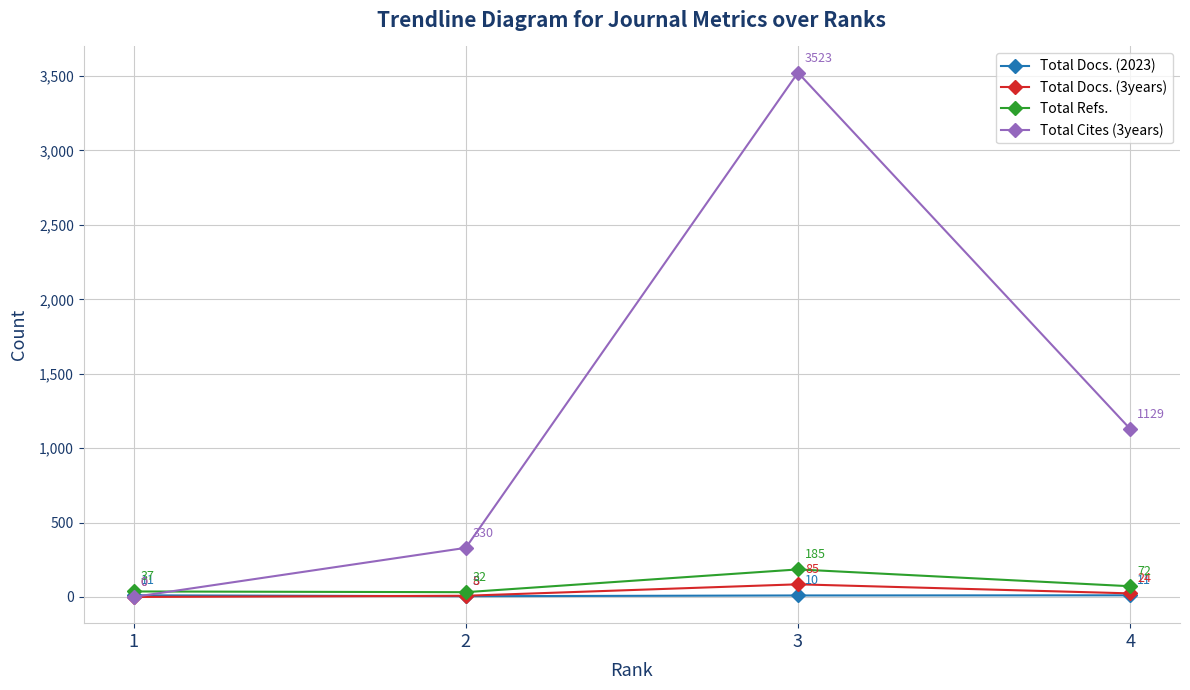

Reading left to right, extract all data points from this chart.

Total Docs. (2023): 11	5	10	11
Total Docs. (3years): 0	8	85	24
Total Refs.: 37	32	185	72
Total Cites (3years): 0	330	3523	1129